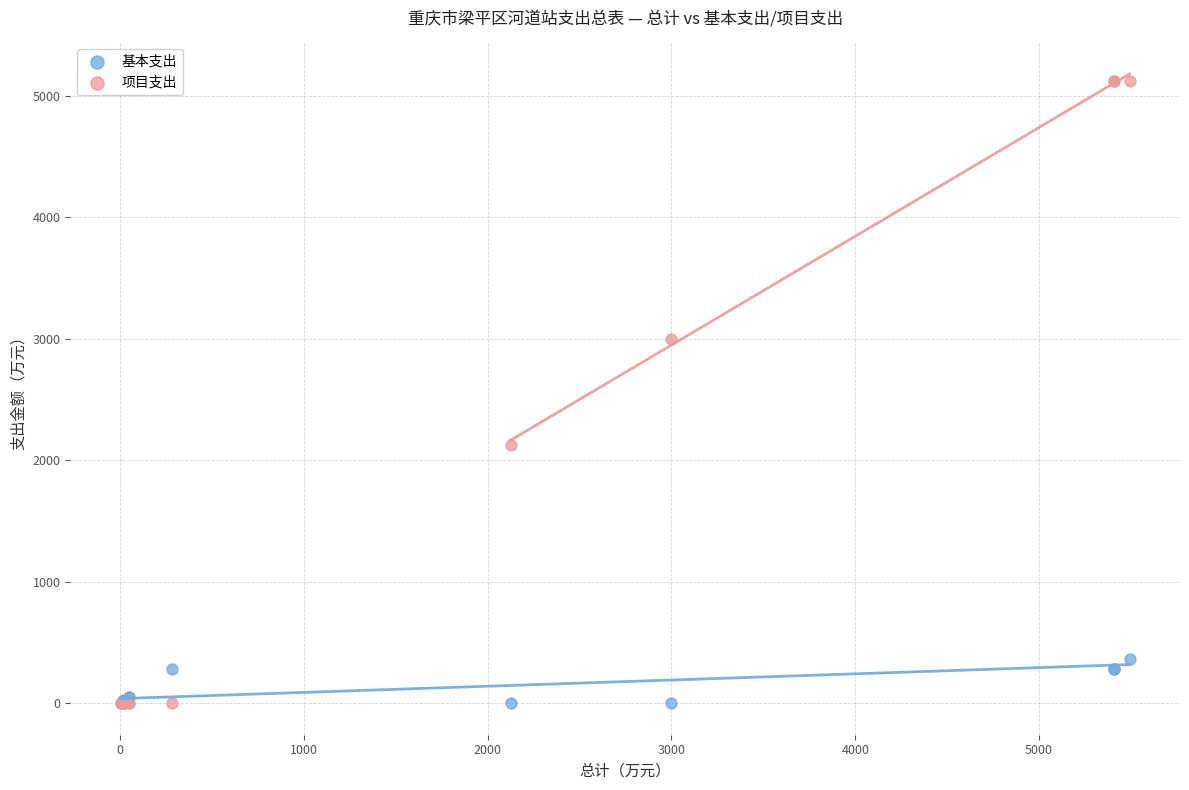

What are all the series names shown in the legend?

基本支出, 项目支出